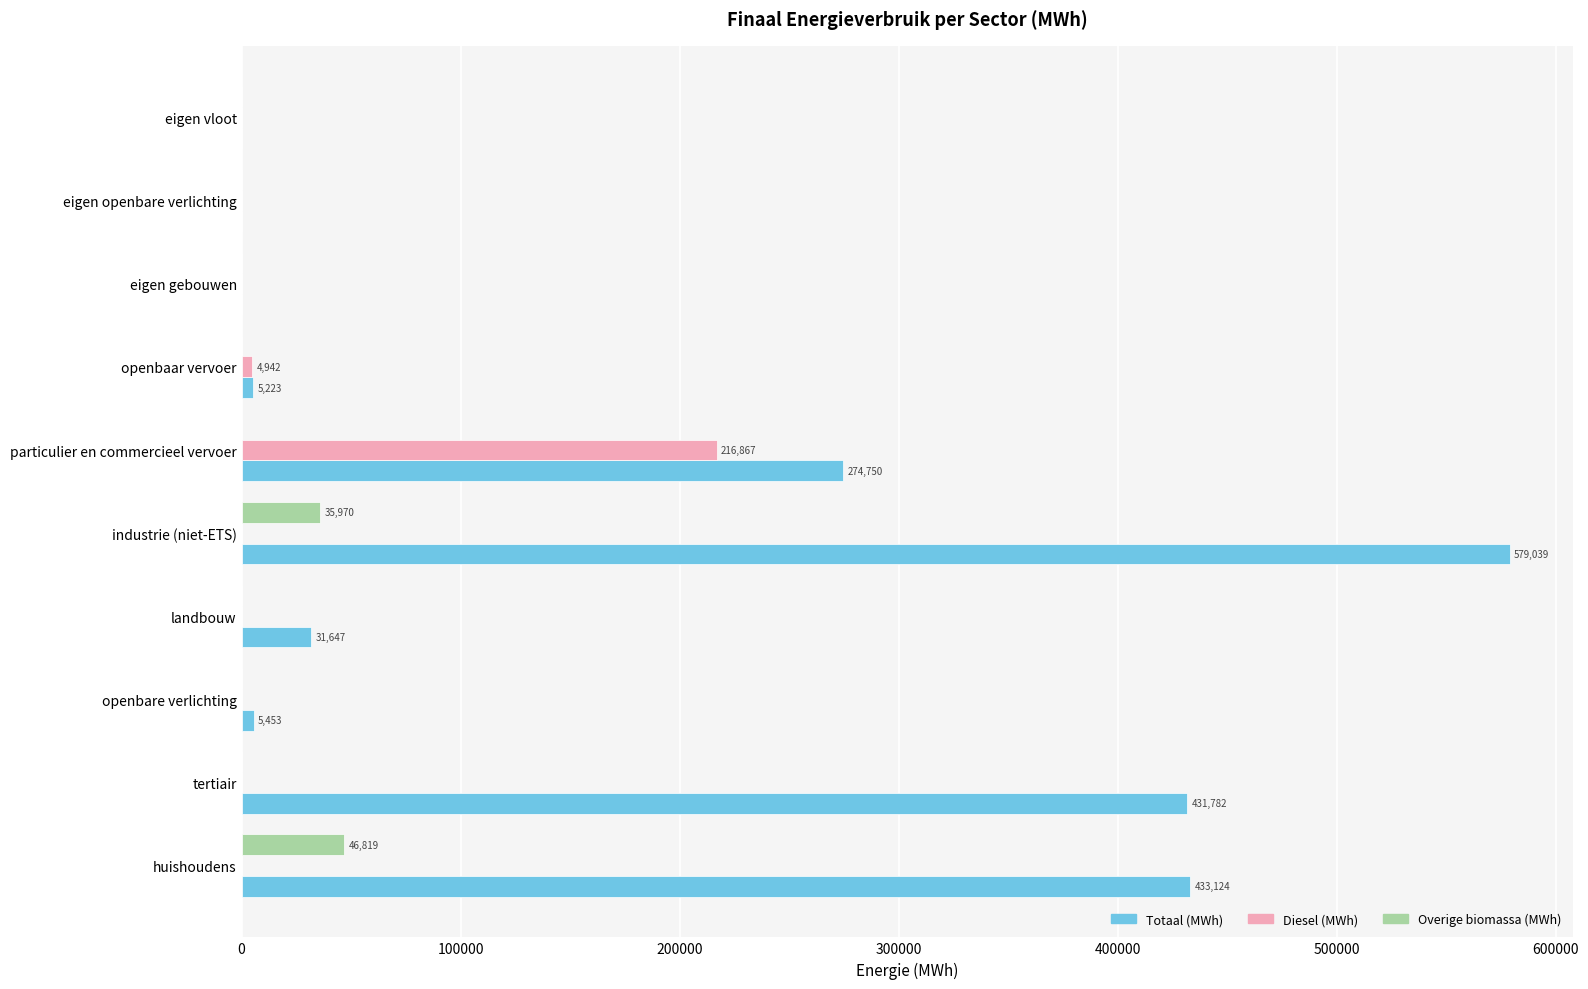

What is the greatest value displayed?

579038.9